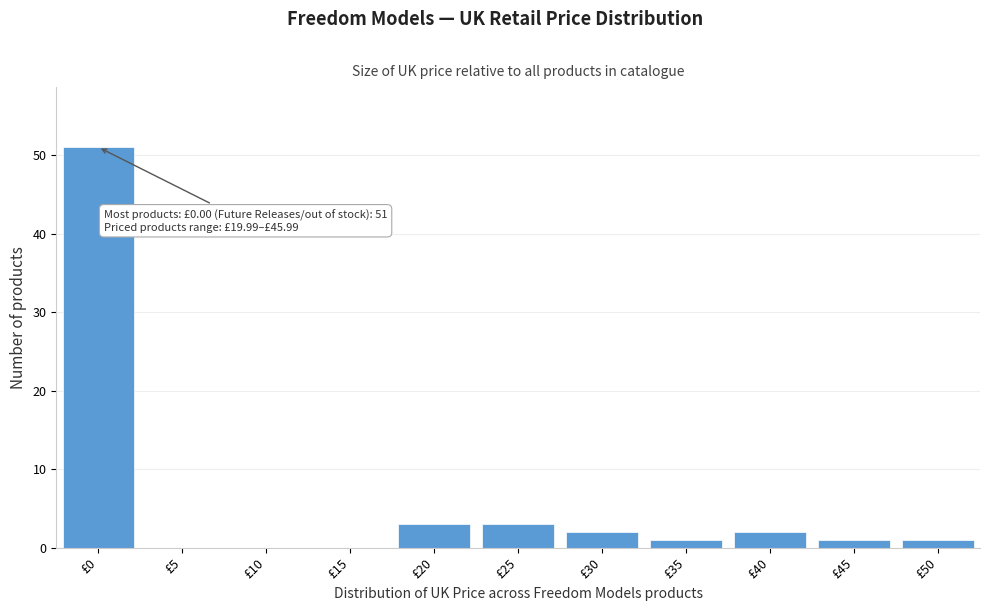

Reading left to right, extract all data points from this chart.

£0=51	£5=0	£10=0	£15=0	£20=3	£25=3	£30=2	£35=1	£40=2	£45=1	£50=1